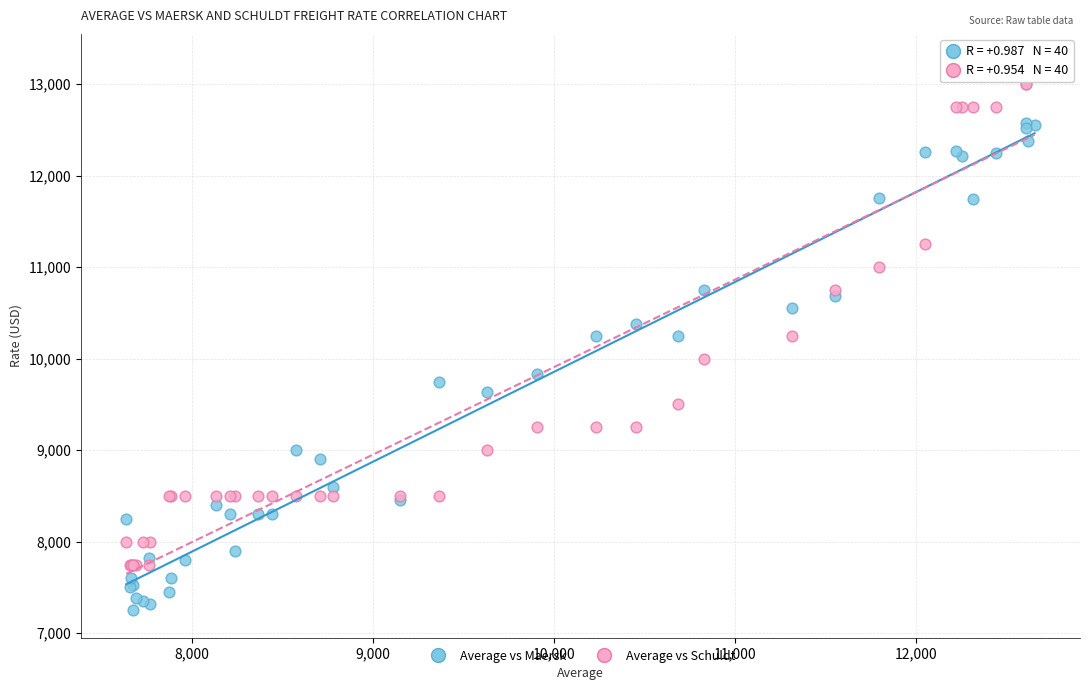

Which series contains the lowest Y value?

Average vs Maersk